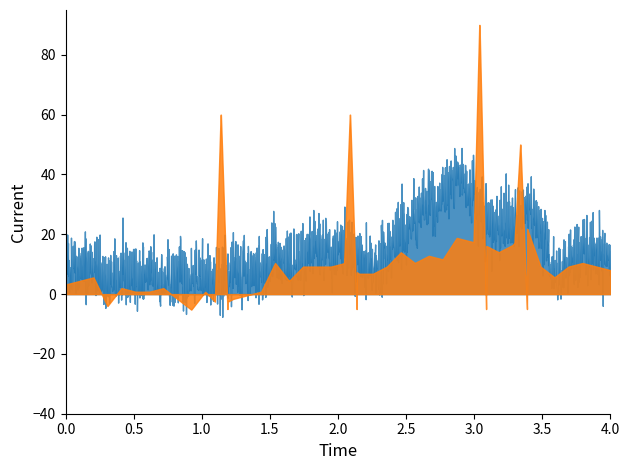

At how many categories does at least one series exceed 0?

40